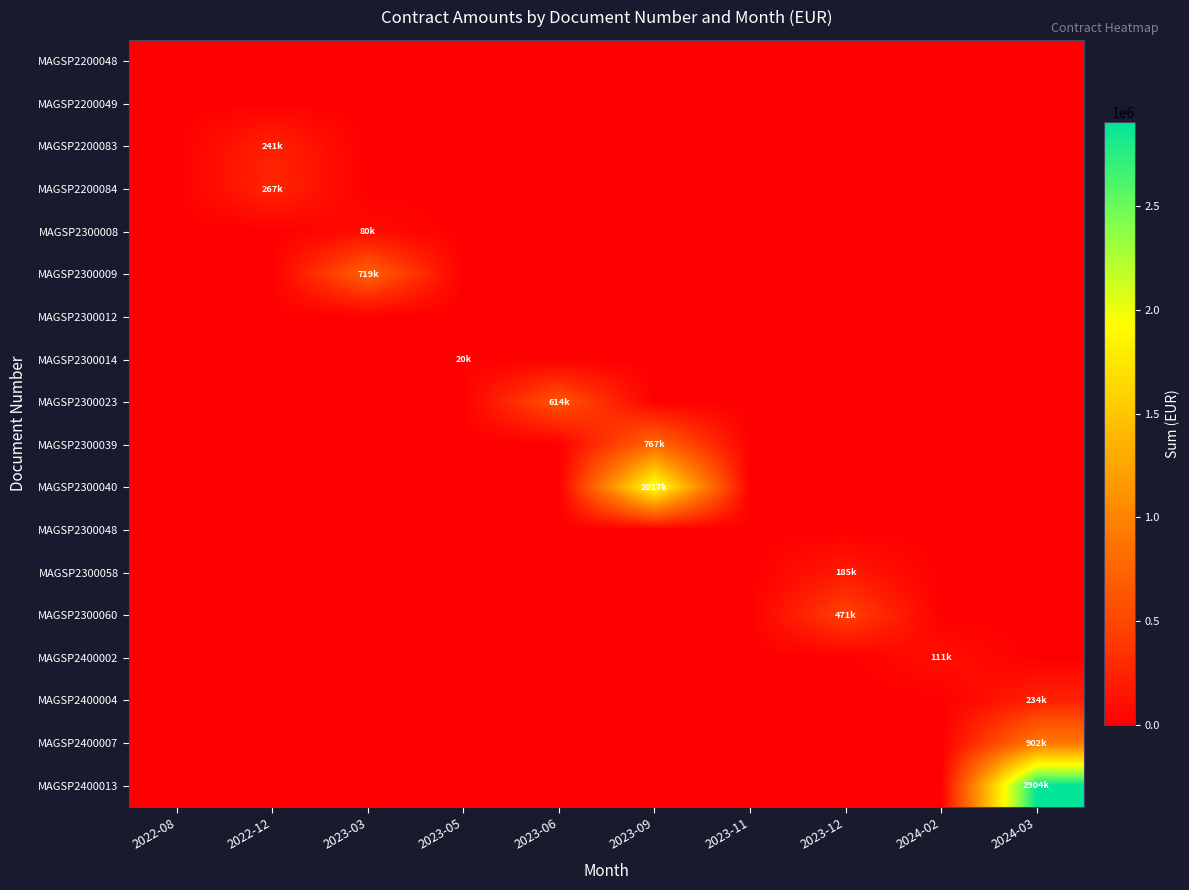

At how many categories does at least one series exceed 585436?

4